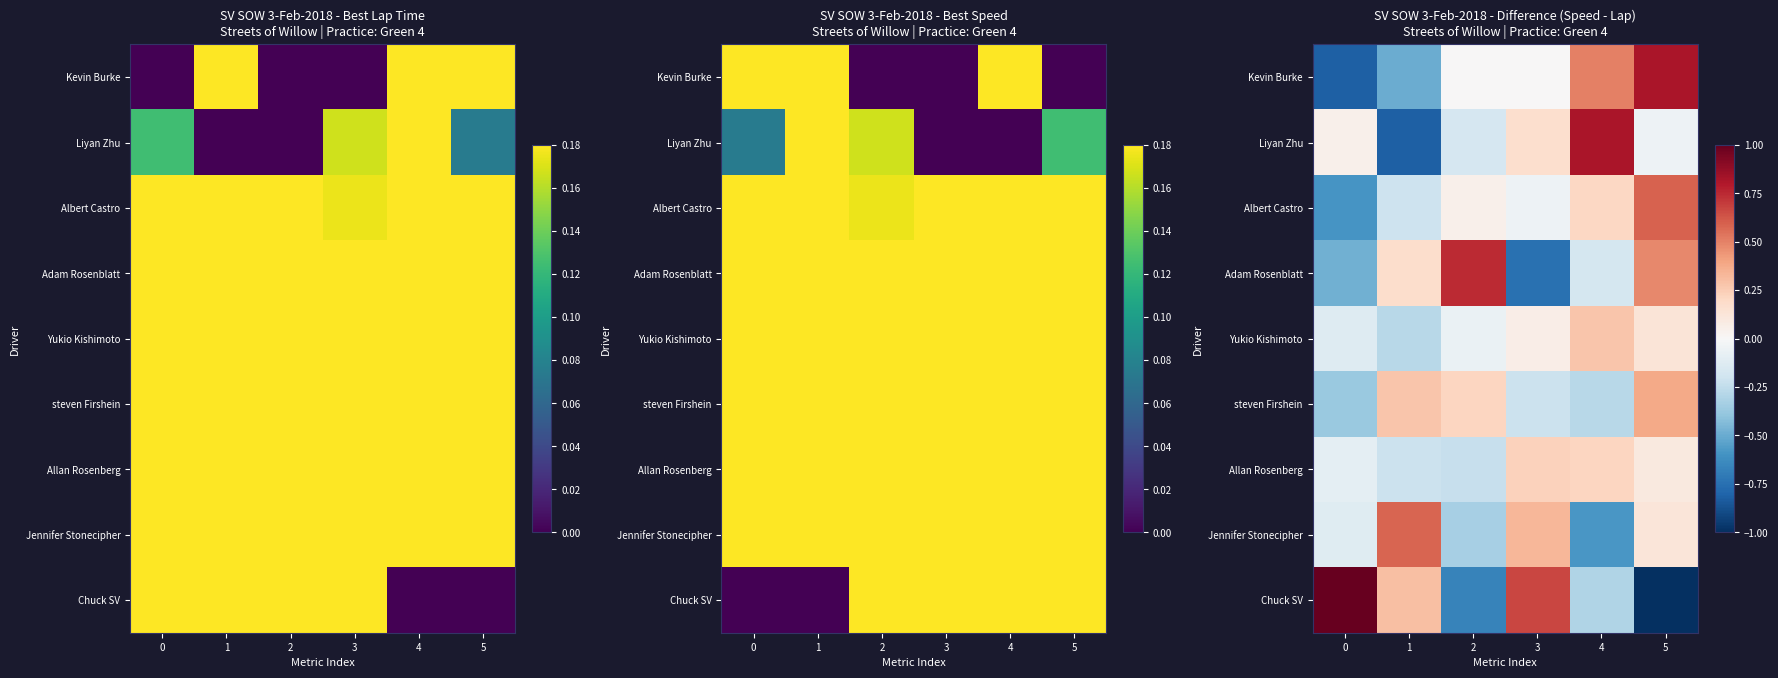

Count the number of data series in this chart.

9